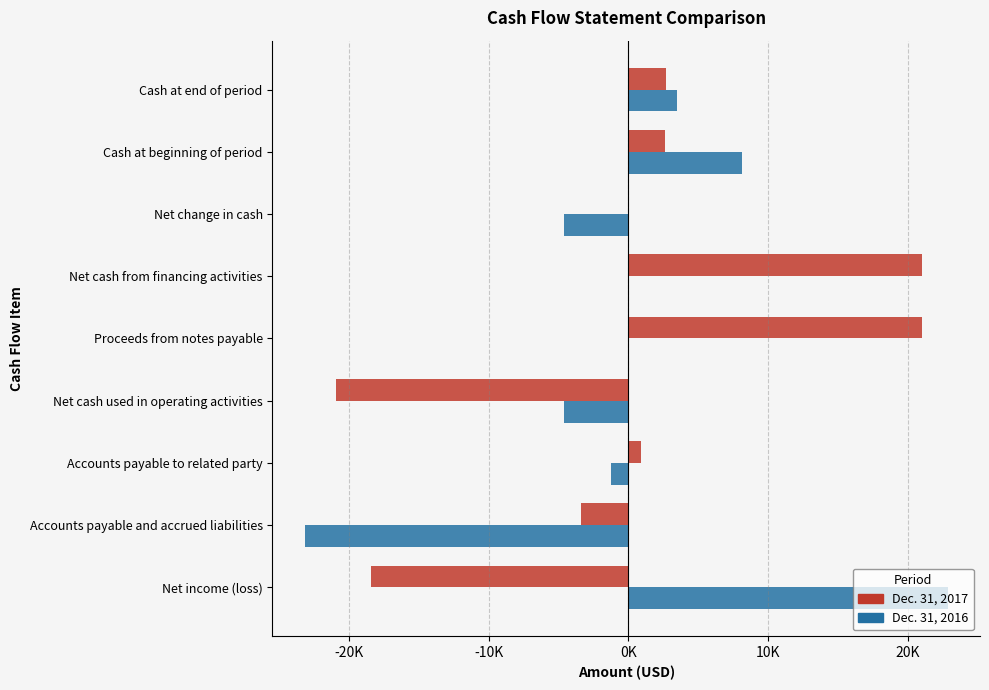

What are all the series names shown in the legend?

Dec. 31, 2017, Dec. 31, 2016